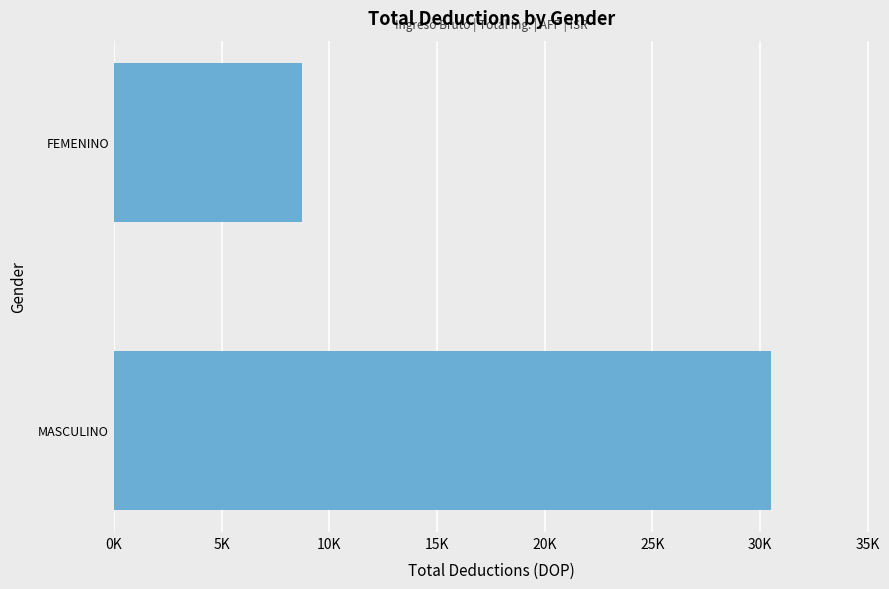

Rank the categories by value from lowest to highest.

FEMENINO, MASCULINO